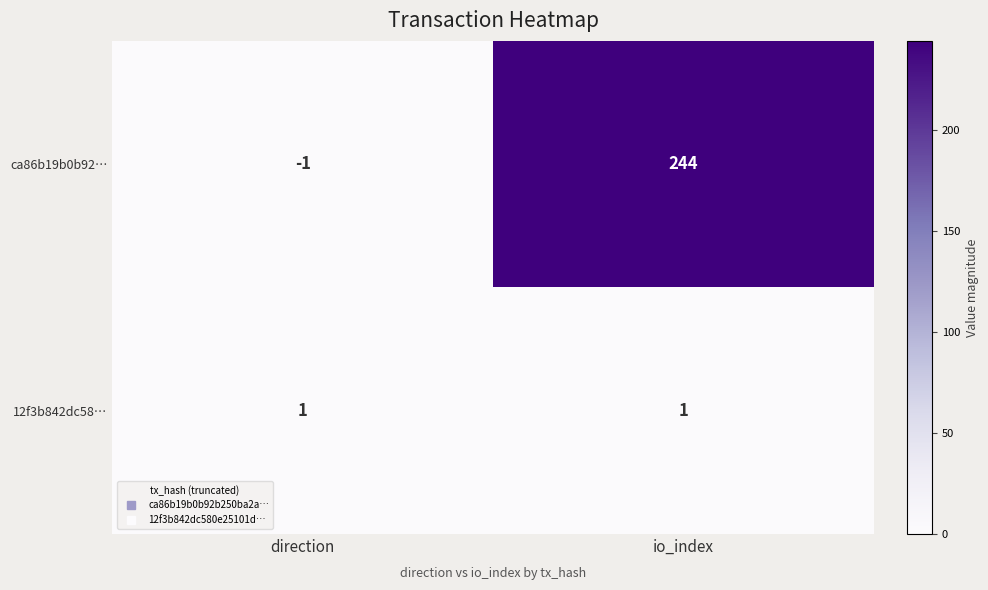

At io_index, list the series in order from smallest to largest.

12f3b842dc58…, ca86b19b0b92…